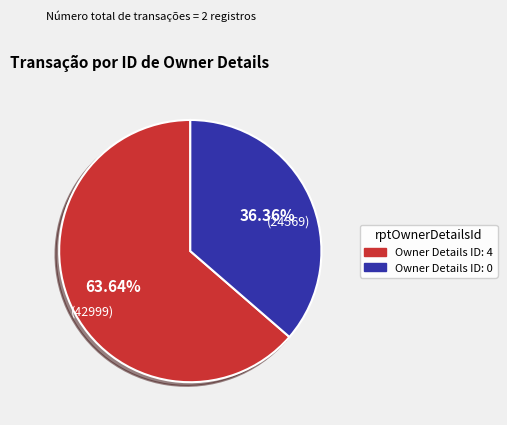

Does any single category account for the majority?

Yes